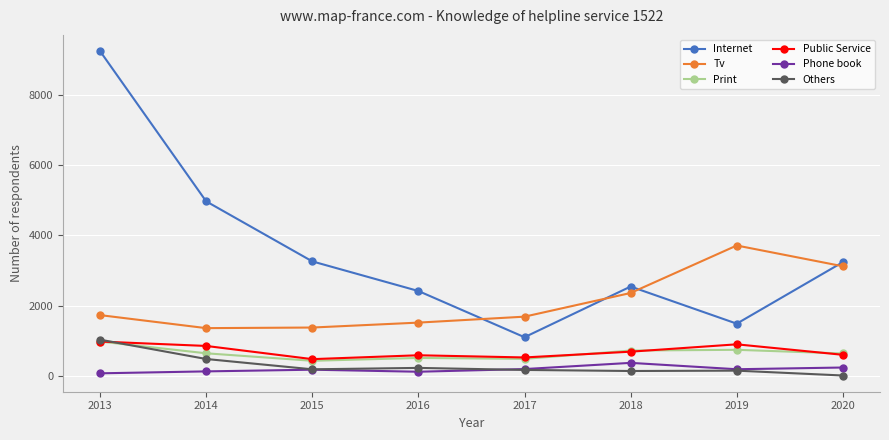

What is the average value of the Print series?

652